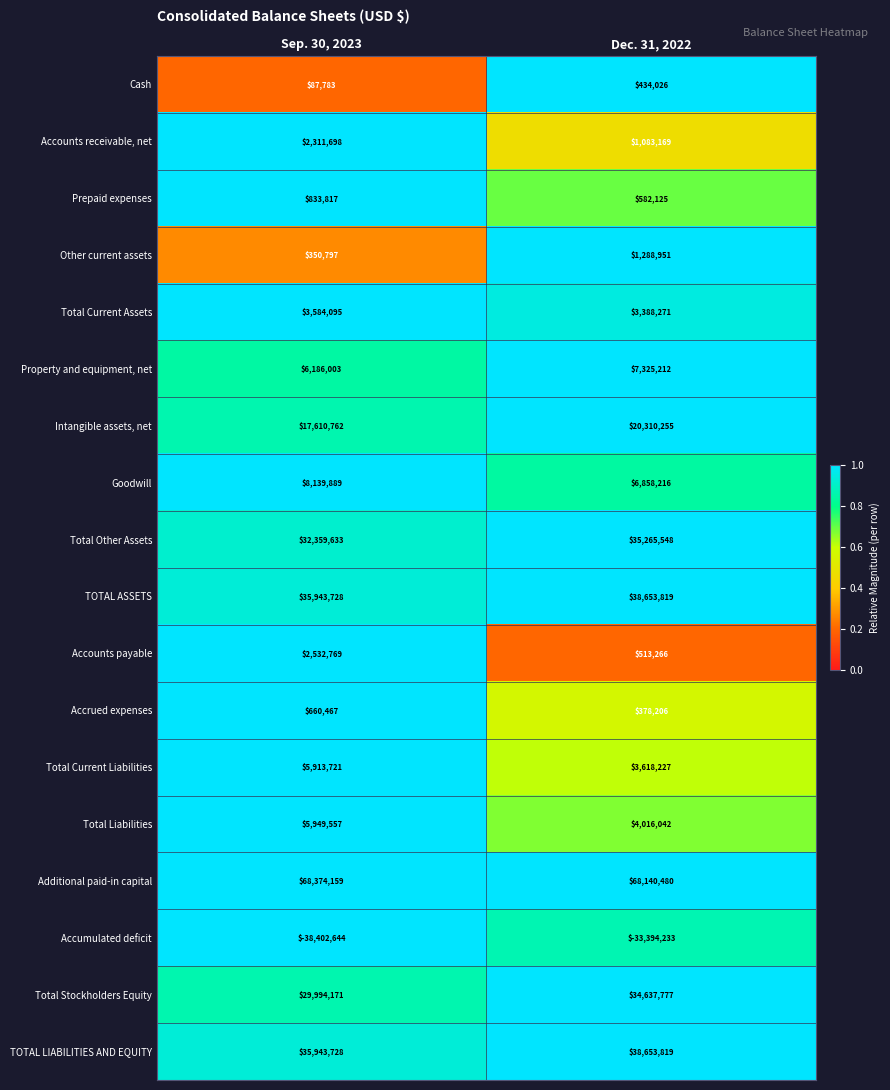

What is the spread (max minus min) of values at Dec. 31, 2022?

101534713